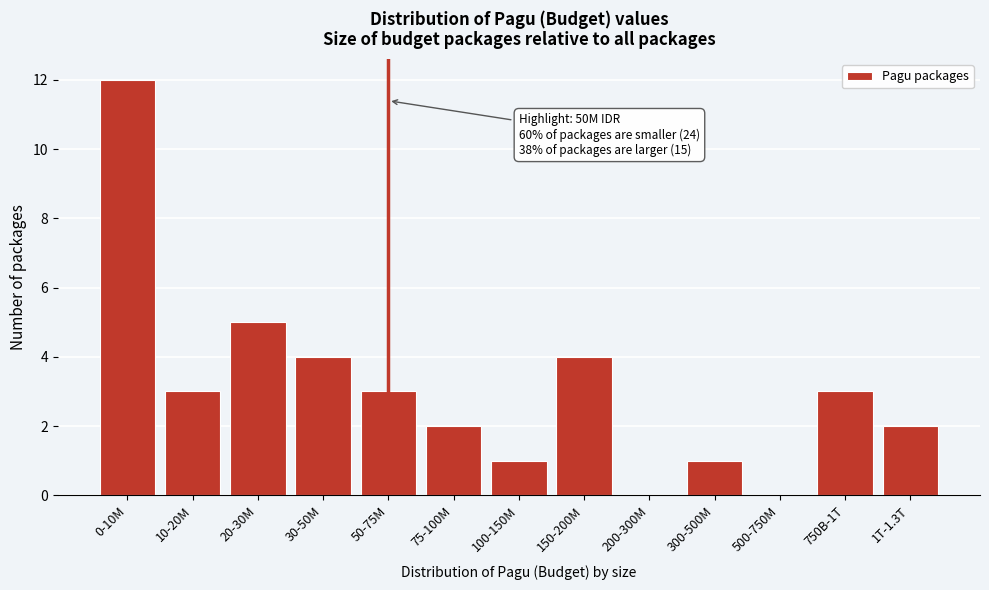

Reading left to right, transcribe all the data shown in this chart.

0-10M=12	10-20M=3	20-30M=5	30-50M=4	50-75M=3	75-100M=2	100-150M=1	150-200M=4	200-300M=0	300-500M=1	500-750M=0	750B-1T=3	1T-1.3T=2